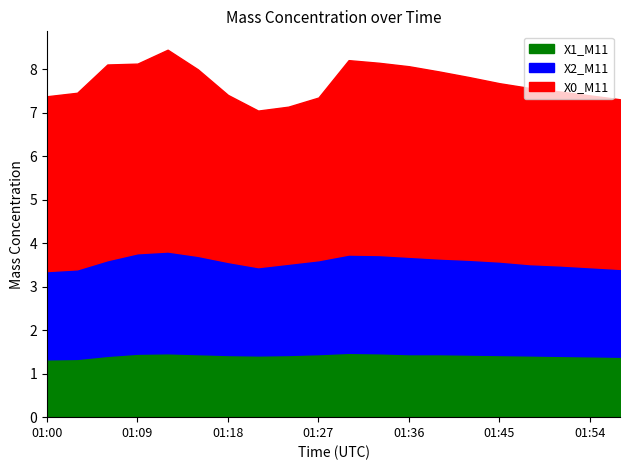

Read the X0_M11 value at 01:45.

4.1